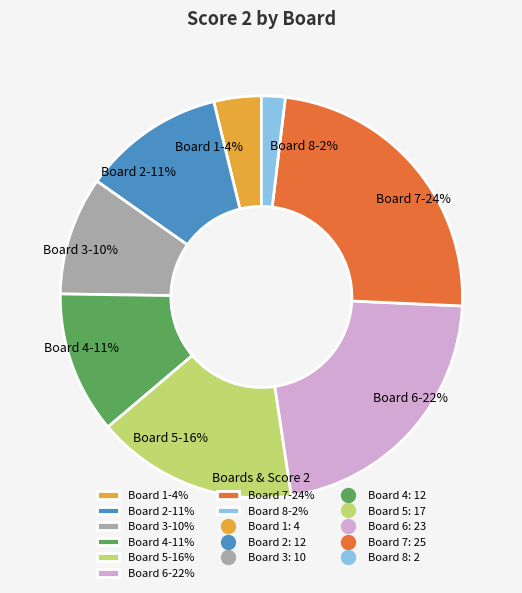

To the nearest percent, what is the average slice percentage?

12%